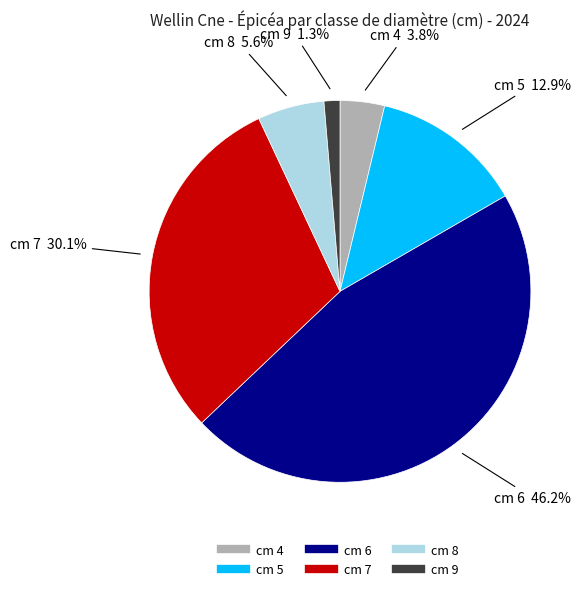

Is there any slice that represents more than half of the pie?

No